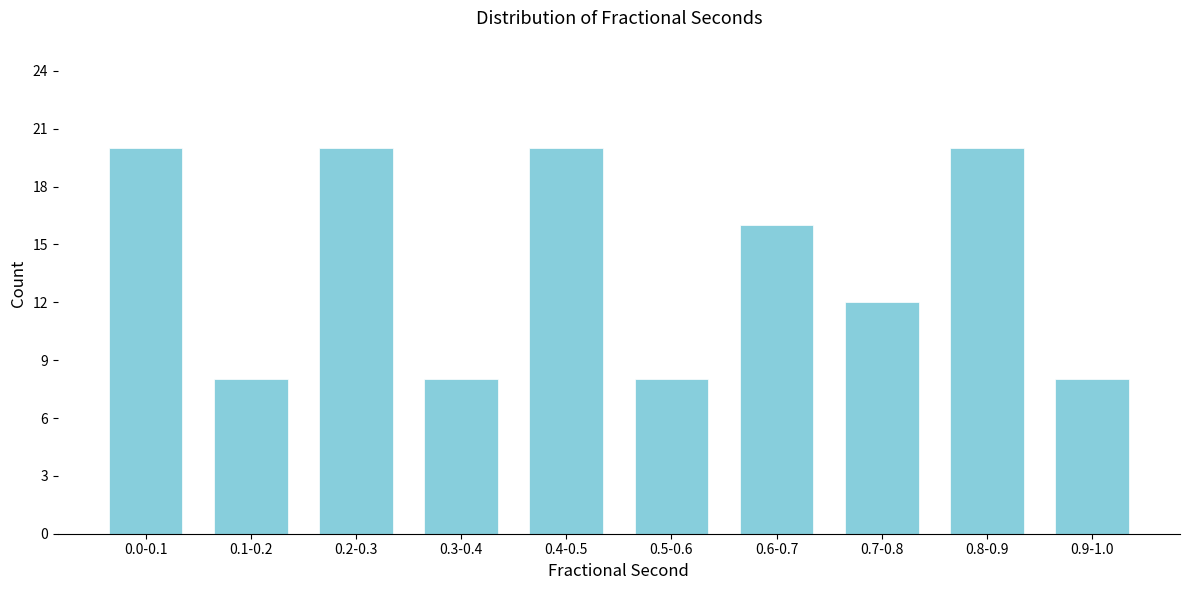

Reading left to right, transcribe all the data shown in this chart.

20	8	20	8	20	8	16	12	20	8